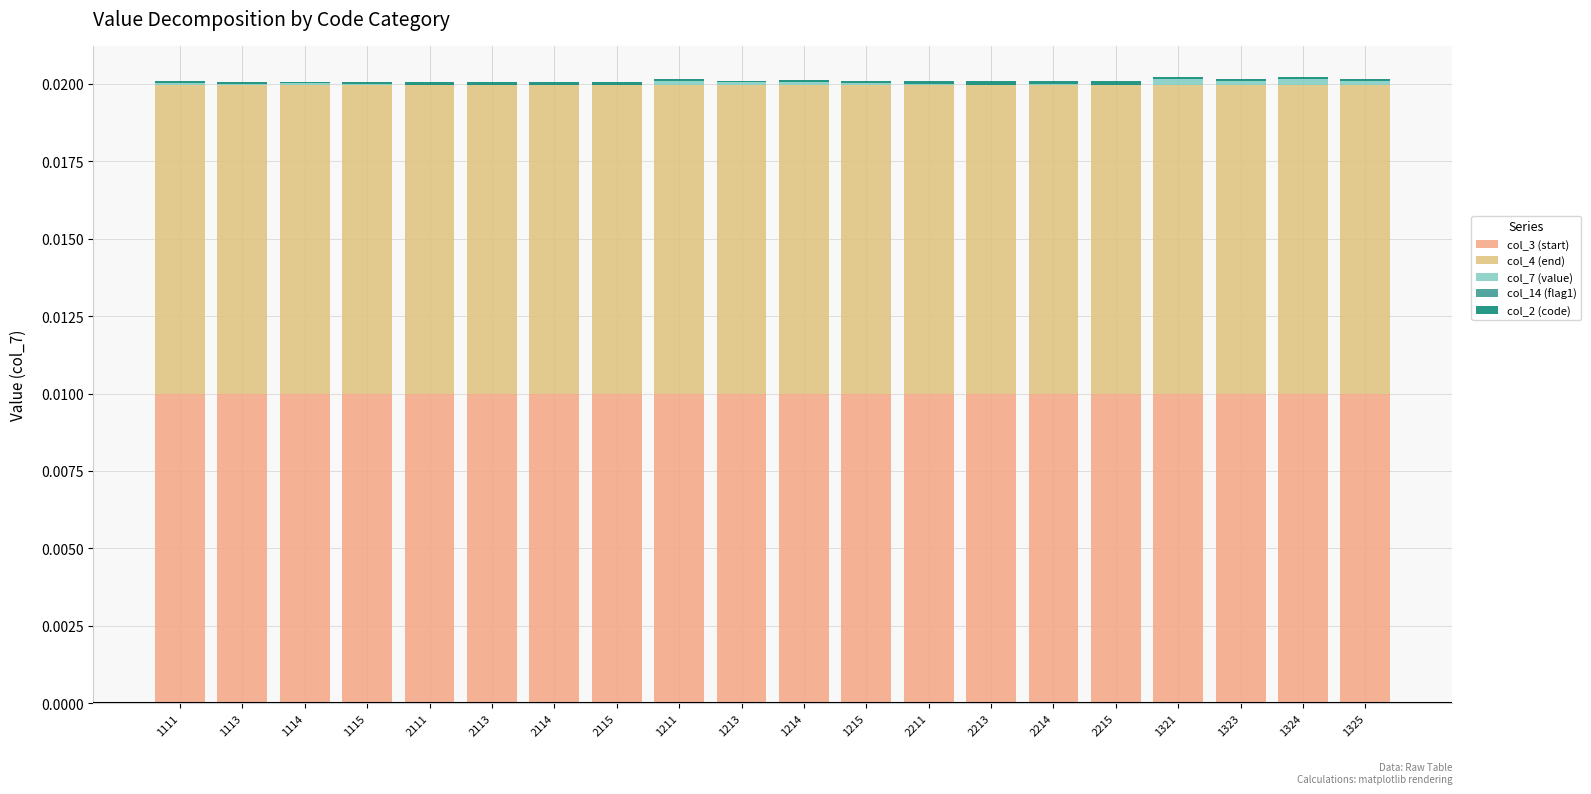

At which category is the sum across all series the highest?

1321